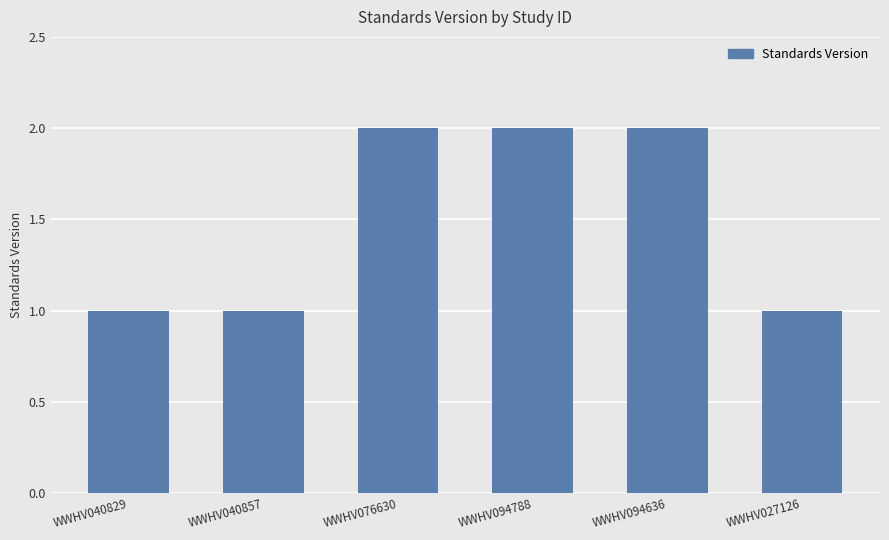

Does the chart contain stacked bars?

No